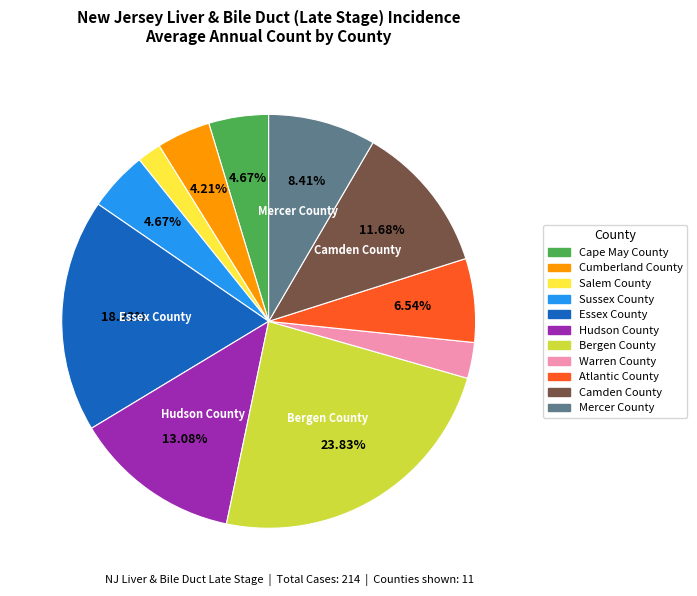

To the nearest percent, what is the combined percentage of Cape May County and Warren County?

7%